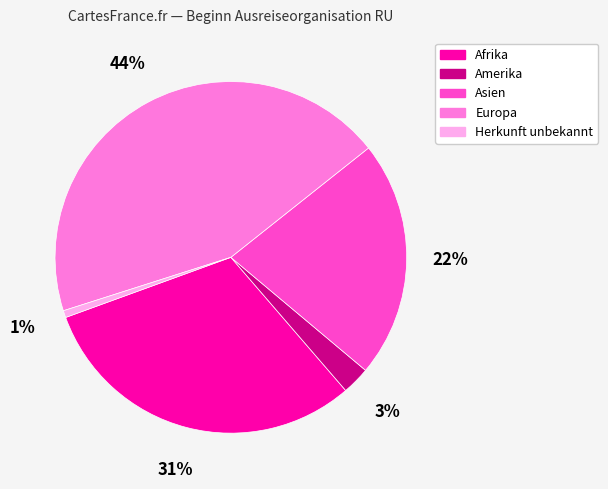

To the nearest percent, what percentage of the pie is Afrika?

31%